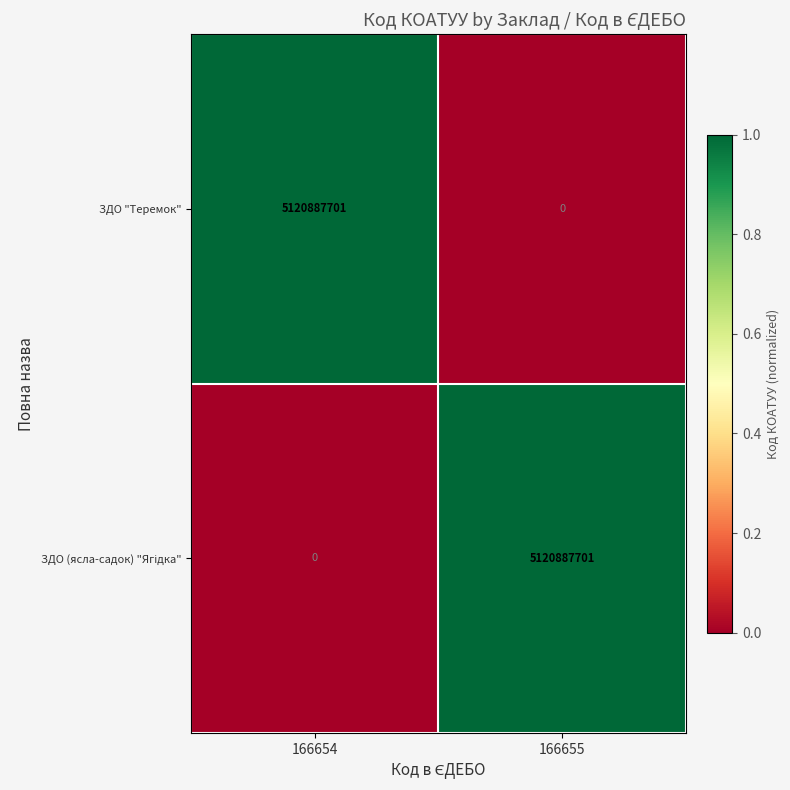

What is the difference between the highest and lowest values at 166655?

5120887701